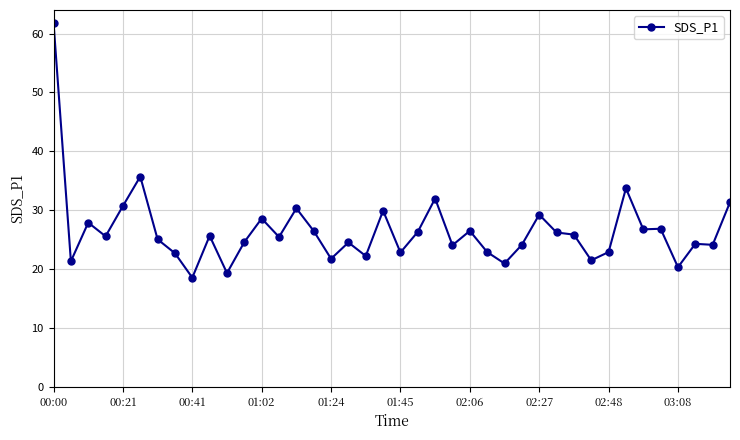

How many lines are shown in the chart?

1